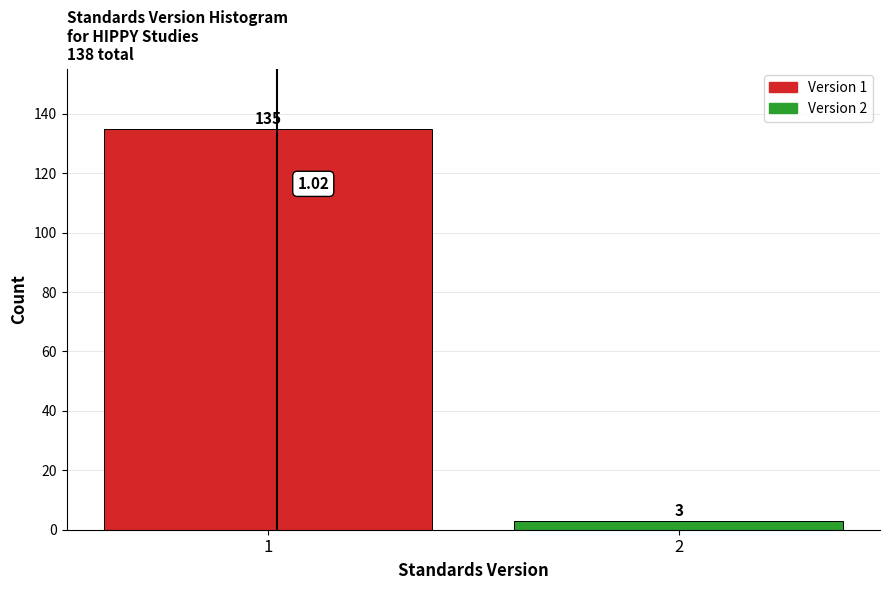

List the labels in order of value, largest first.

1, 2